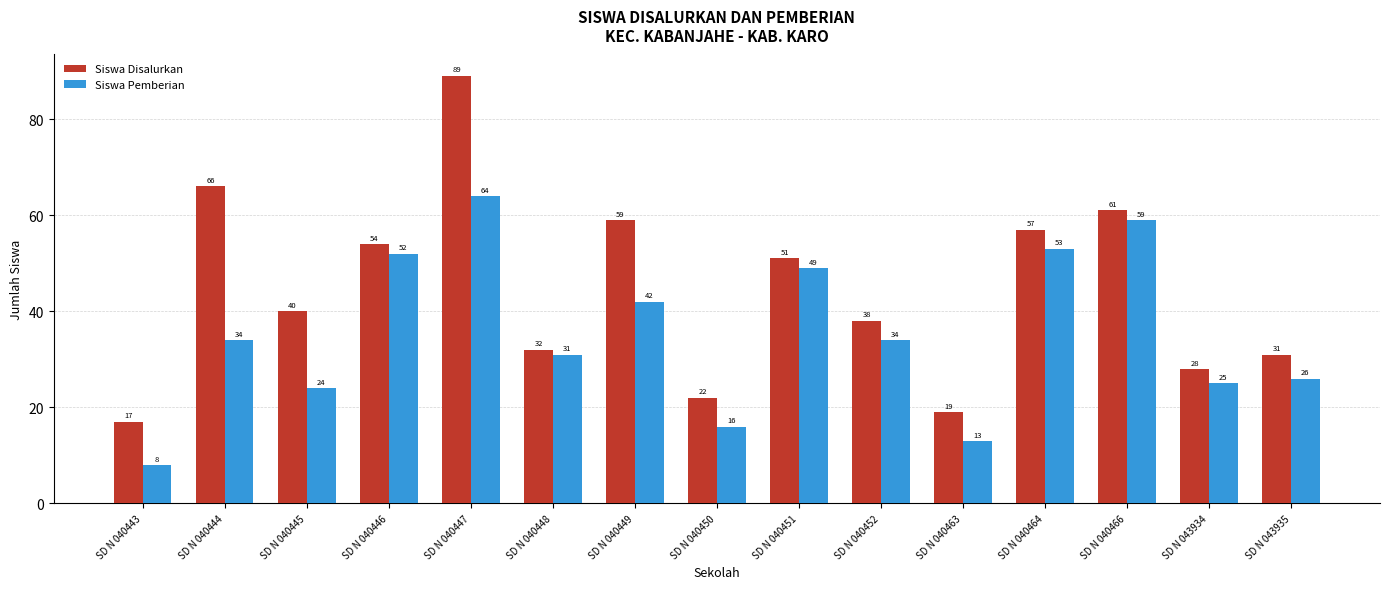

True or false: Siswa Disalurkan has a value of 66 at SD N 040444.

True